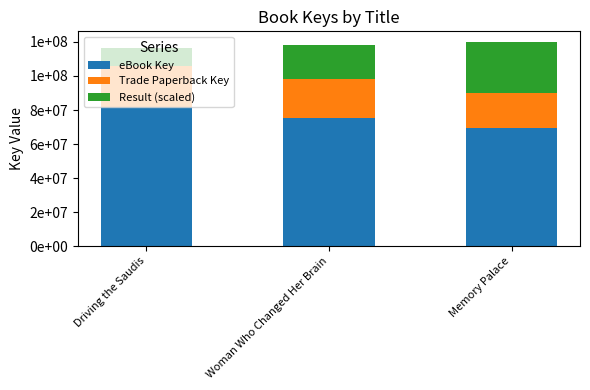

Which category has the lowest value in the eBook Key series?

Memory Palace